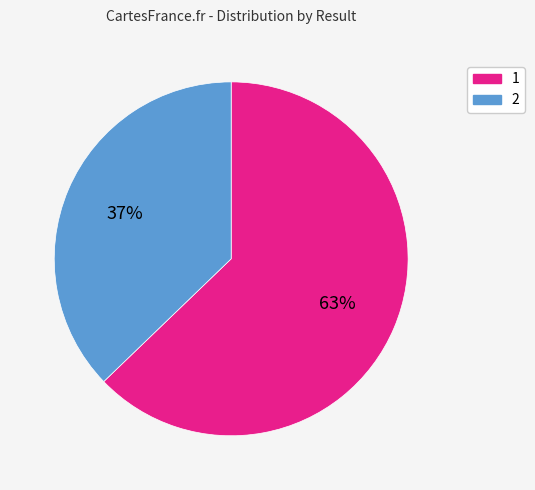

Combined, do 2 and 1 account for over 50%?

Yes